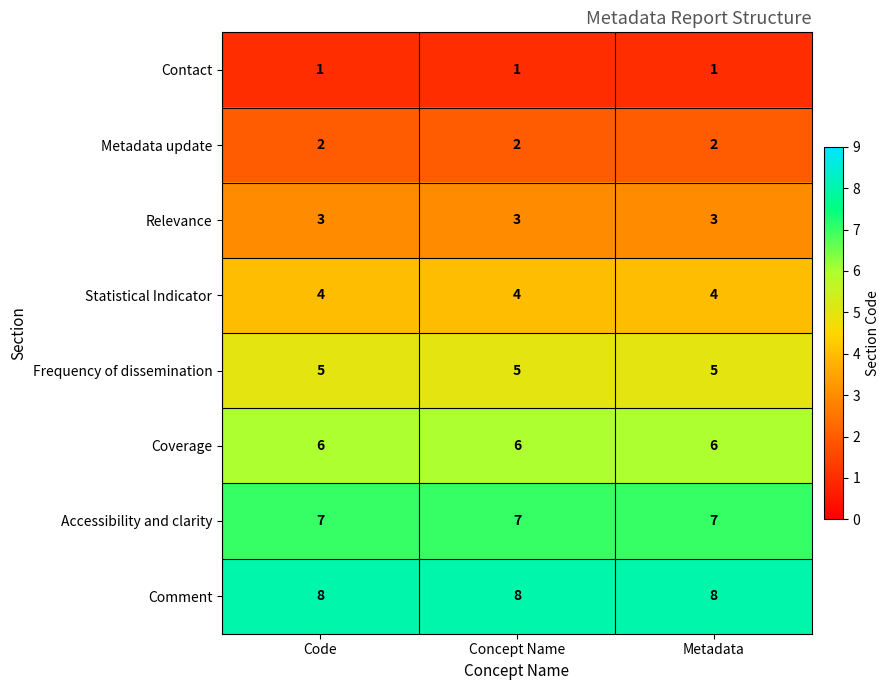

What is the sum of the Frequency of dissemination values at Metadata and Concept Name?

10